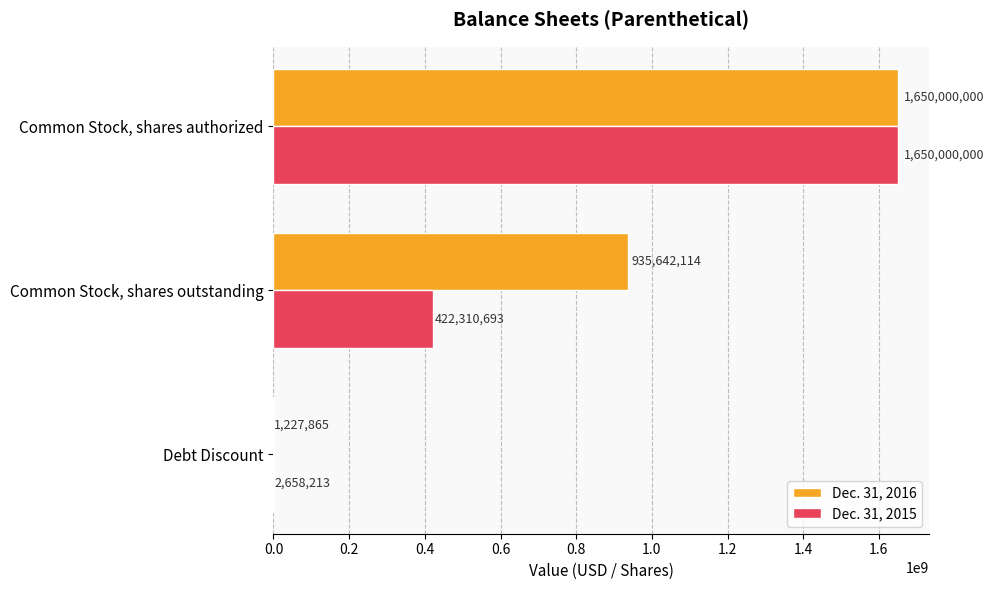

The Dec. 31, 2016 series shows 1227865 at Debt Discount. True or false?

True